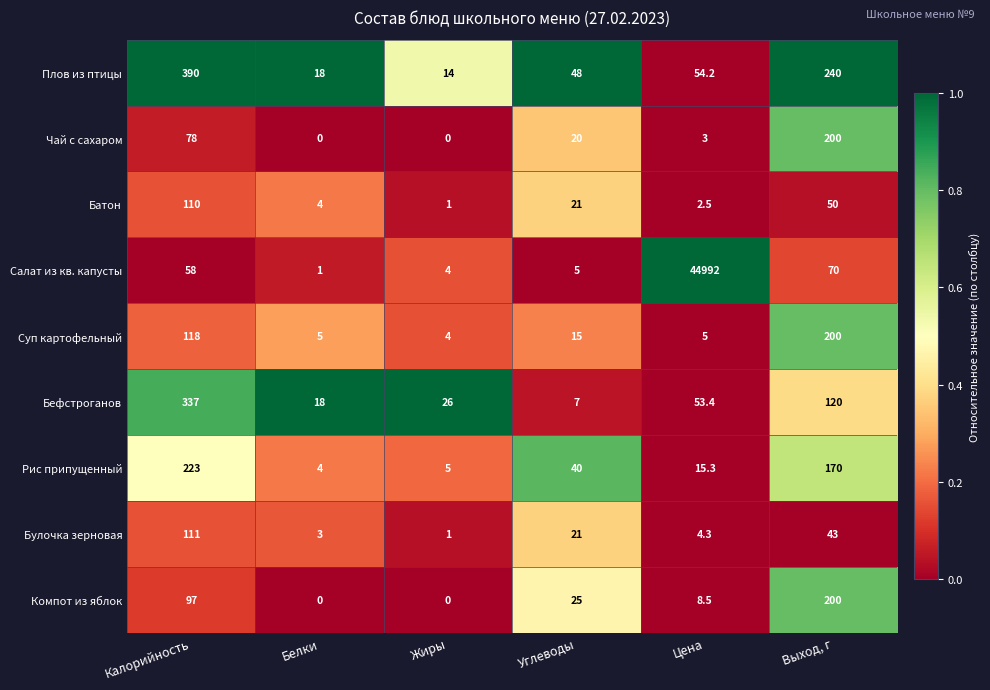

What is the difference between the highest and lowest values at Цена?

44989.5